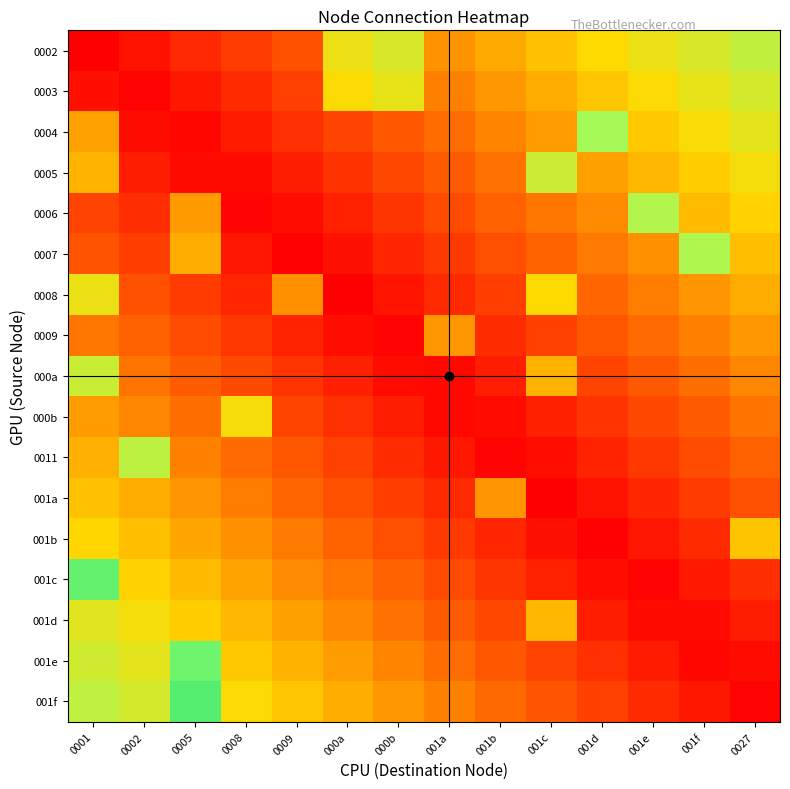

What is the difference between the highest and lowest values at 0002?

0.7